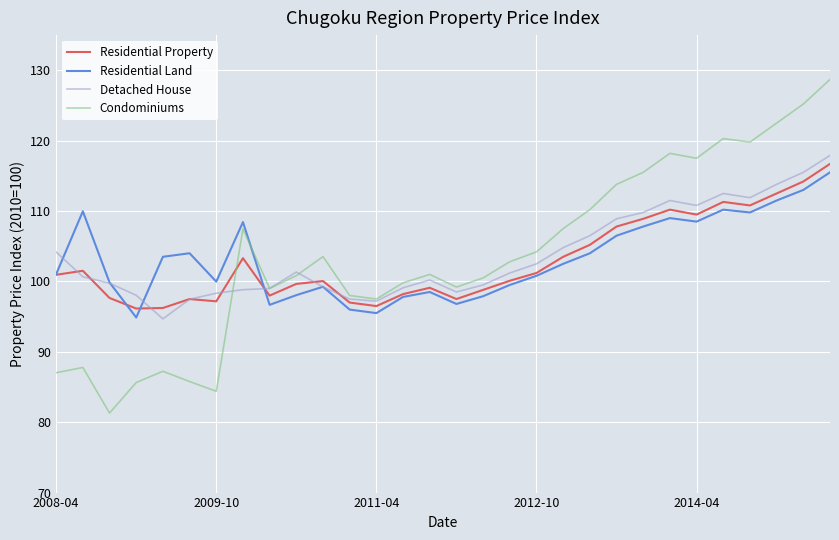

Which series has the widest spread of values?

Condominiums